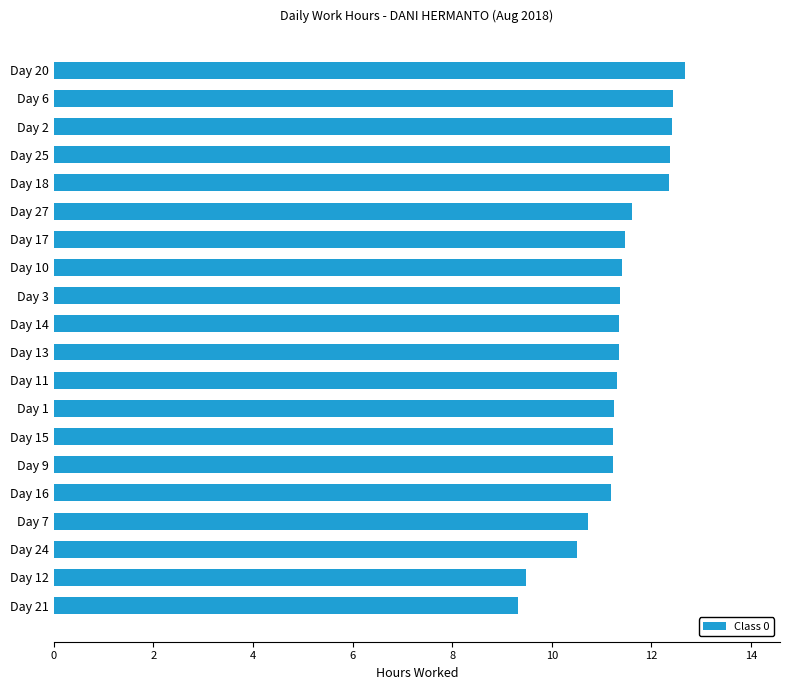

Count the number of data series in this chart.

1